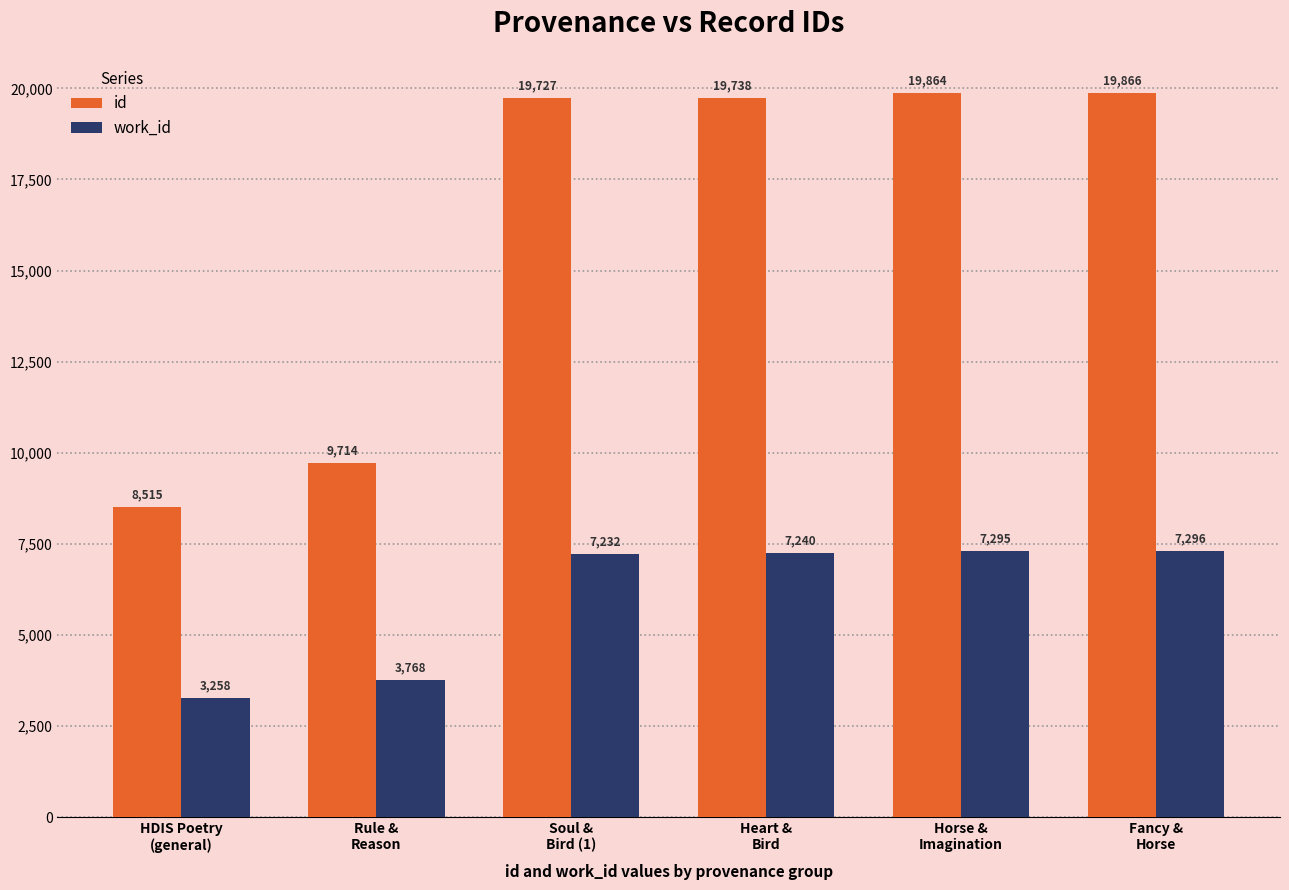

At Heart &
Bird, list the series in order from smallest to largest.

work_id, id